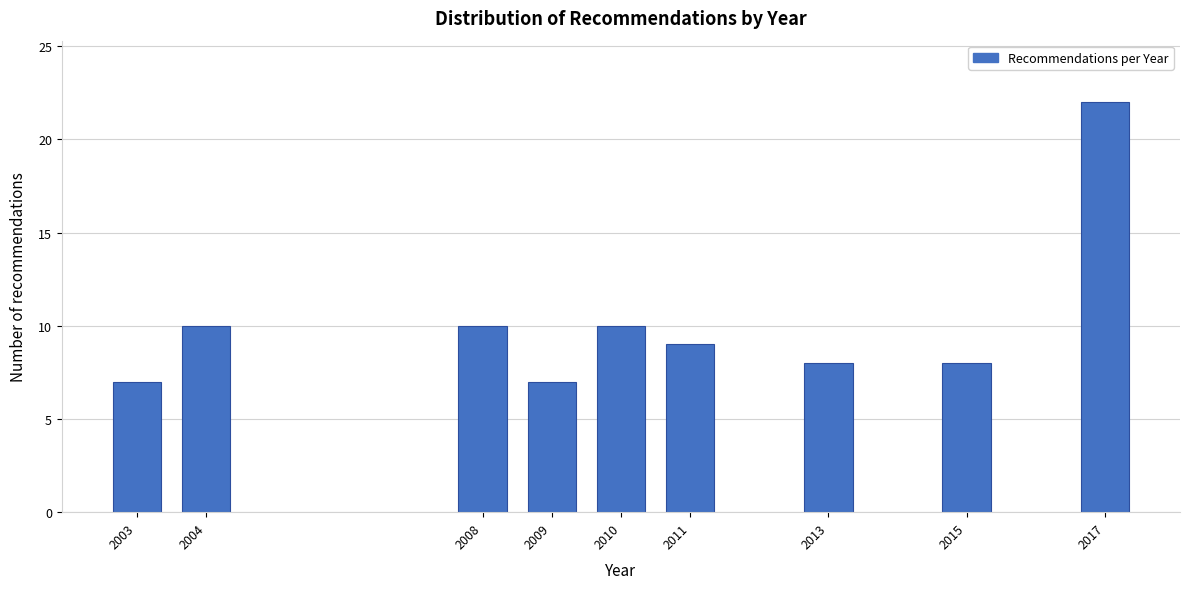

Reading left to right, transcribe all the data shown in this chart.

2003=7	2004=10	2008=10	2009=7	2010=10	2011=9	2013=8	2015=8	2017=22